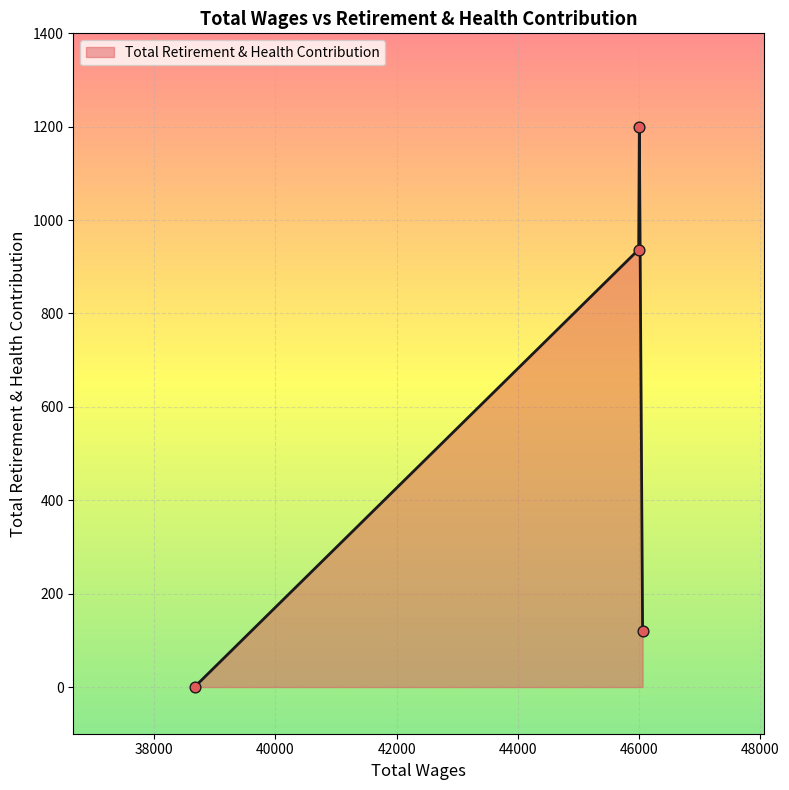

What is the sum of all values?

2256